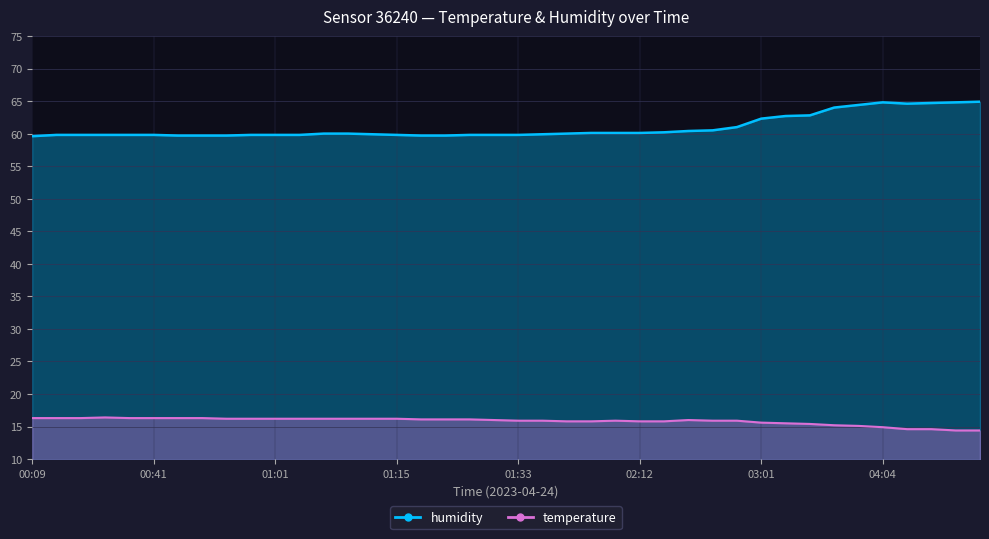

Rank the series at 03:14 from highest to lowest value.

humidity, temperature